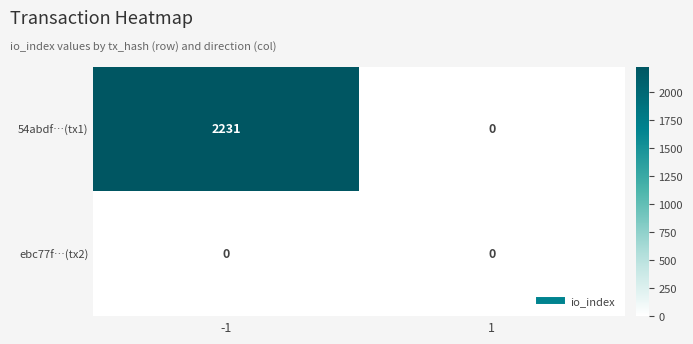

Which series has the largest total across all categories?

54abdf…(tx1)